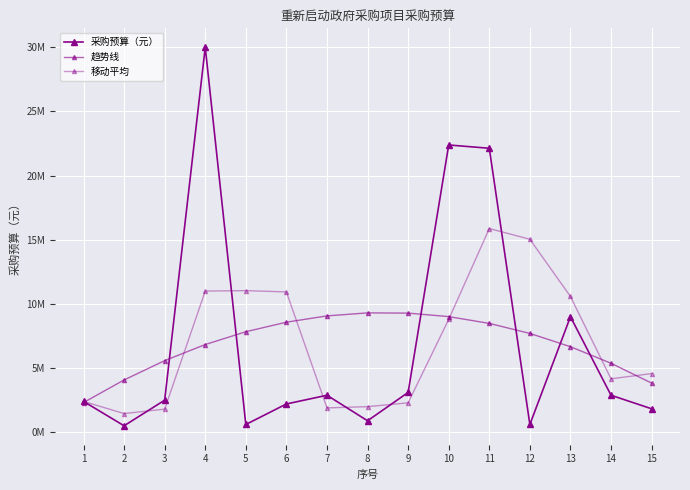

How many interior local peaks does the 采购预算（元） series have?

4